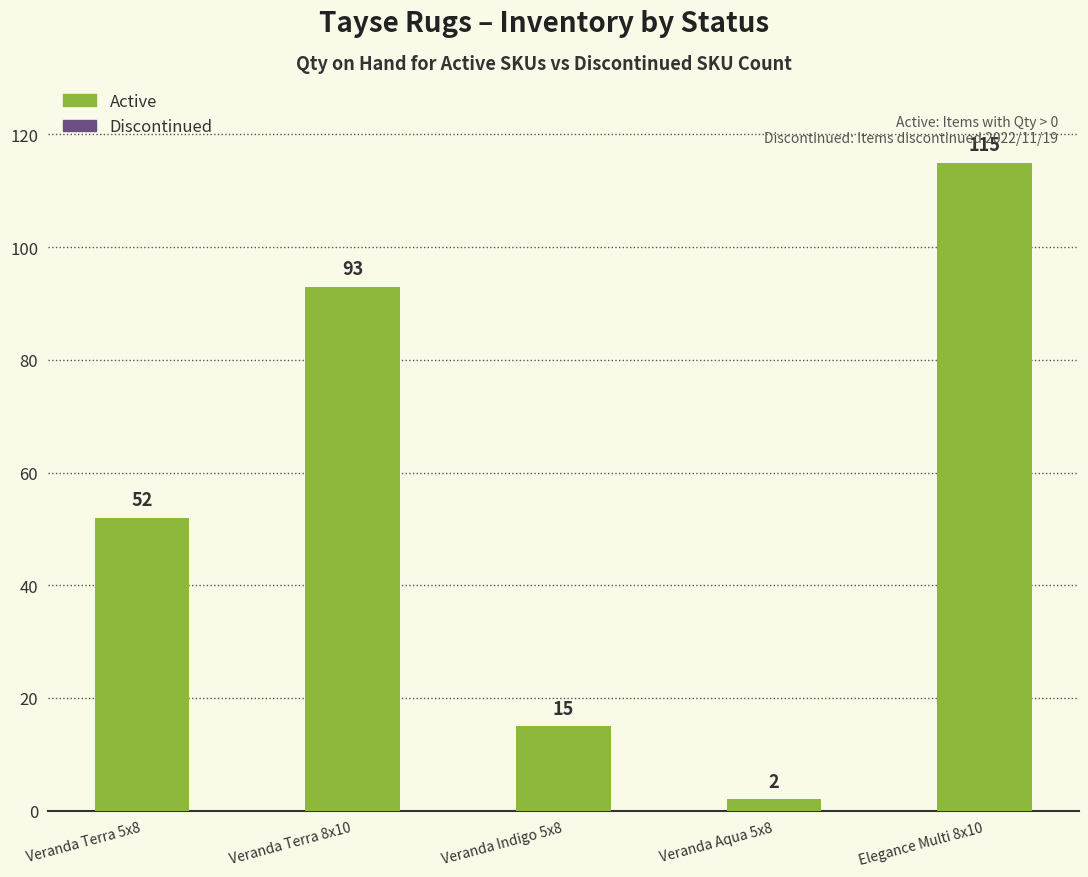

The value at Veranda Indigo 5x8 is 4. True or false?

False